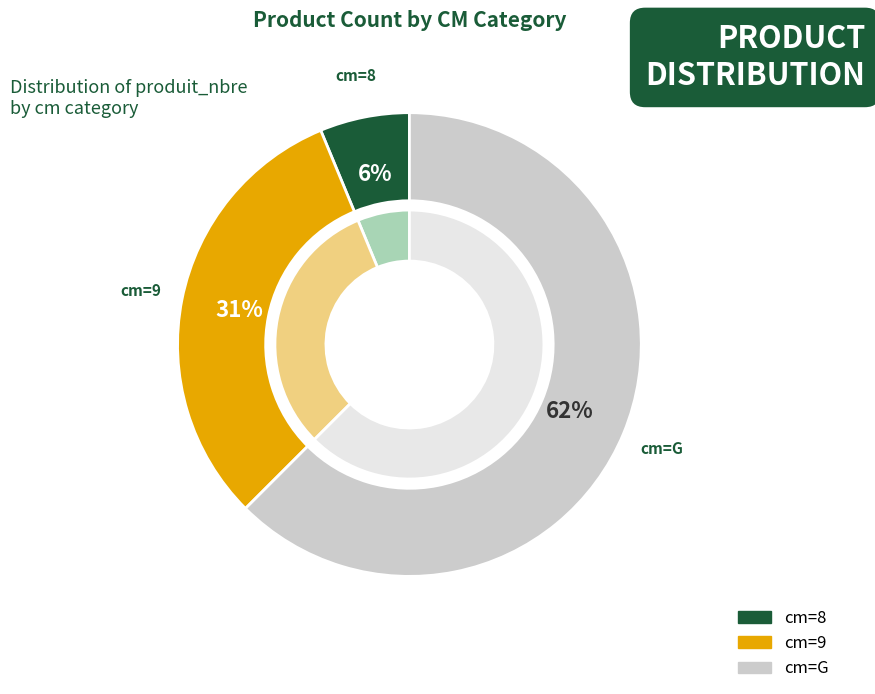

Rank the categories by value from lowest to highest.

8, 9, G